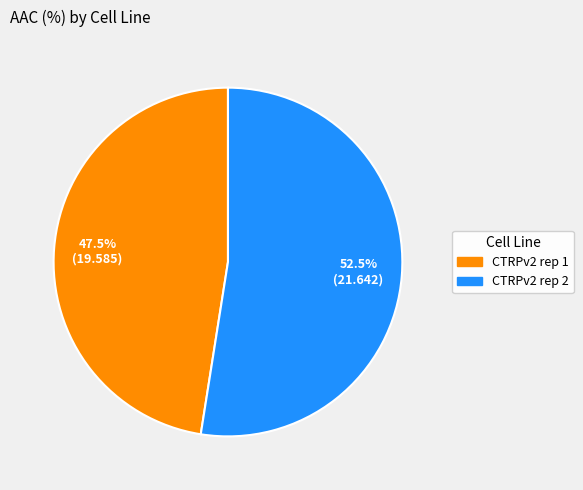

How many segments does this pie chart have?

2